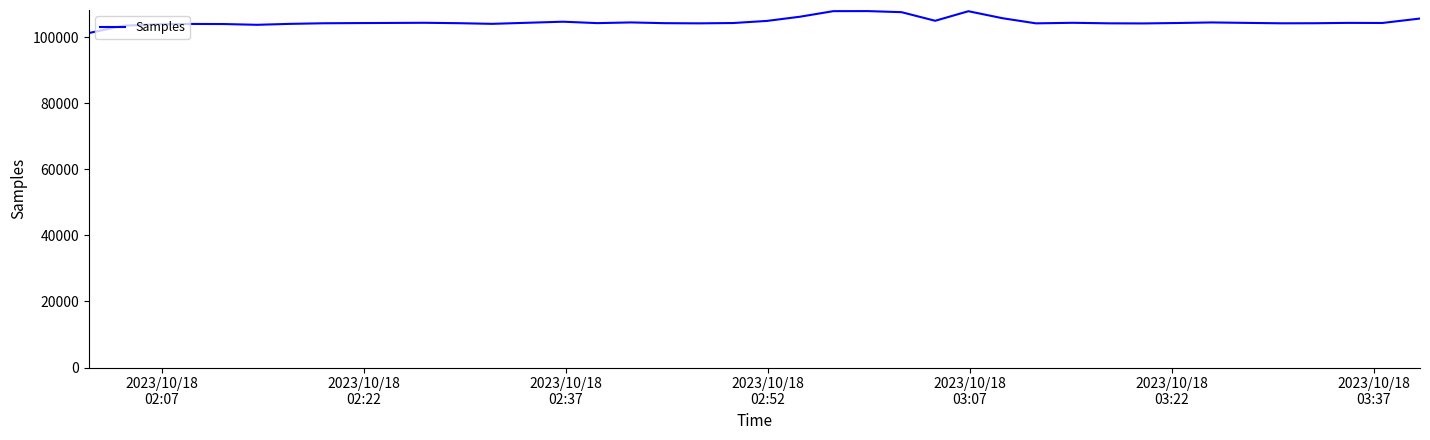

What is the sum of all values?

4187041